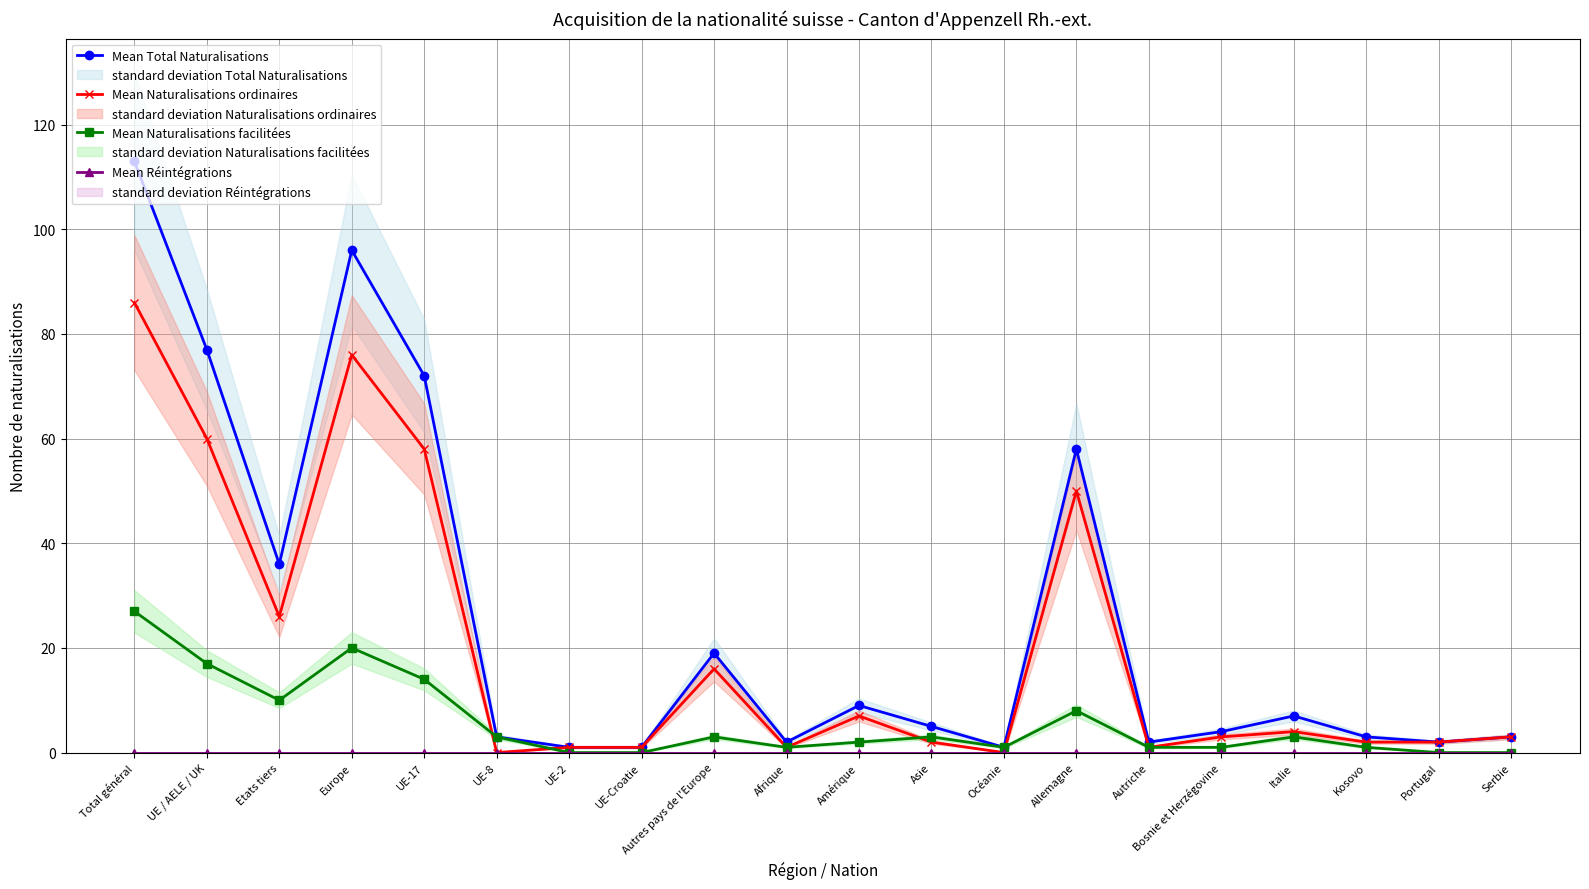

List the series in order of their peak value, highest first.

Mean Total Naturalisations, Mean Naturalisations ordinaires, Mean Naturalisations facilitées, Mean Réintégrations